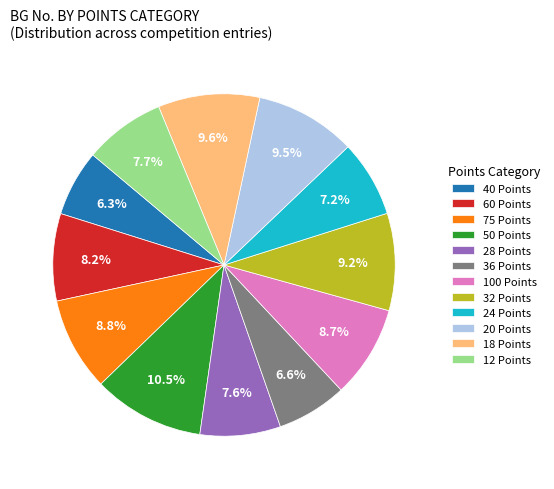

Does 18 Points account for over 50% of the chart?

No